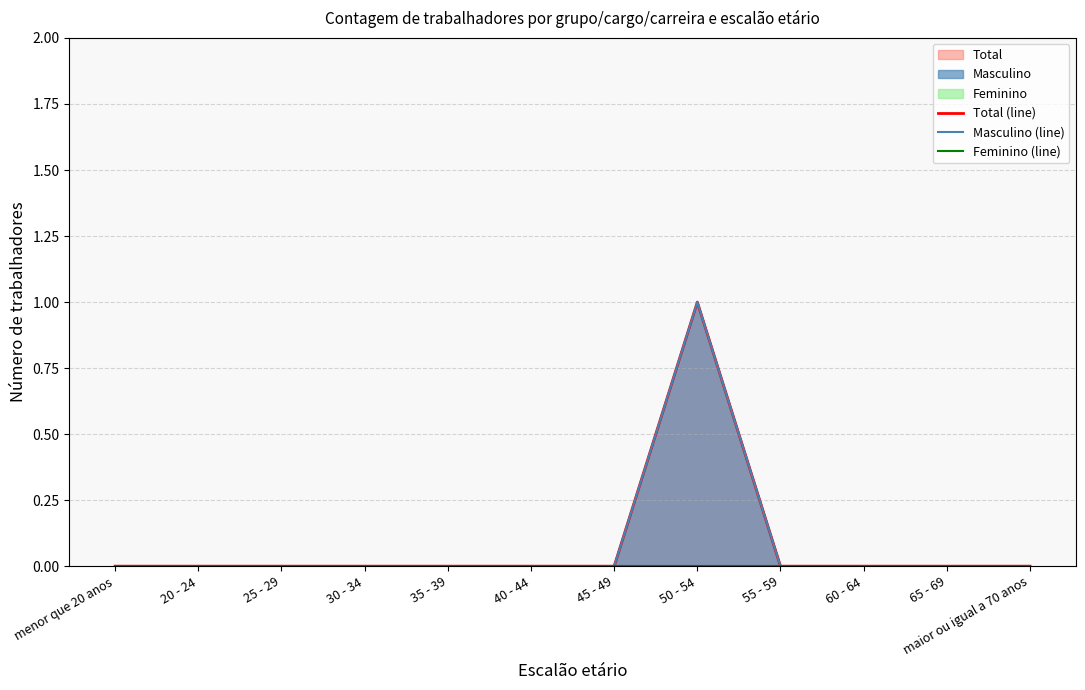

Between 35 - 39 and 50 - 54, which series saw the biggest shift?

Total (line)